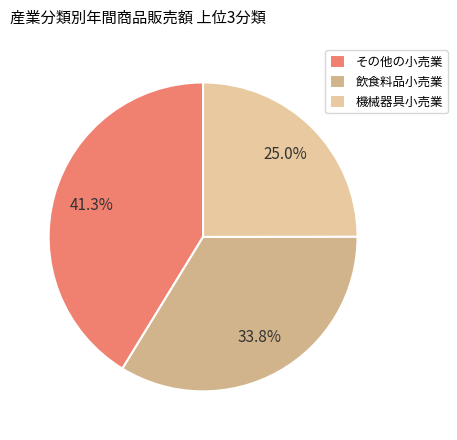

To the nearest percent, what is the average slice percentage?

33%